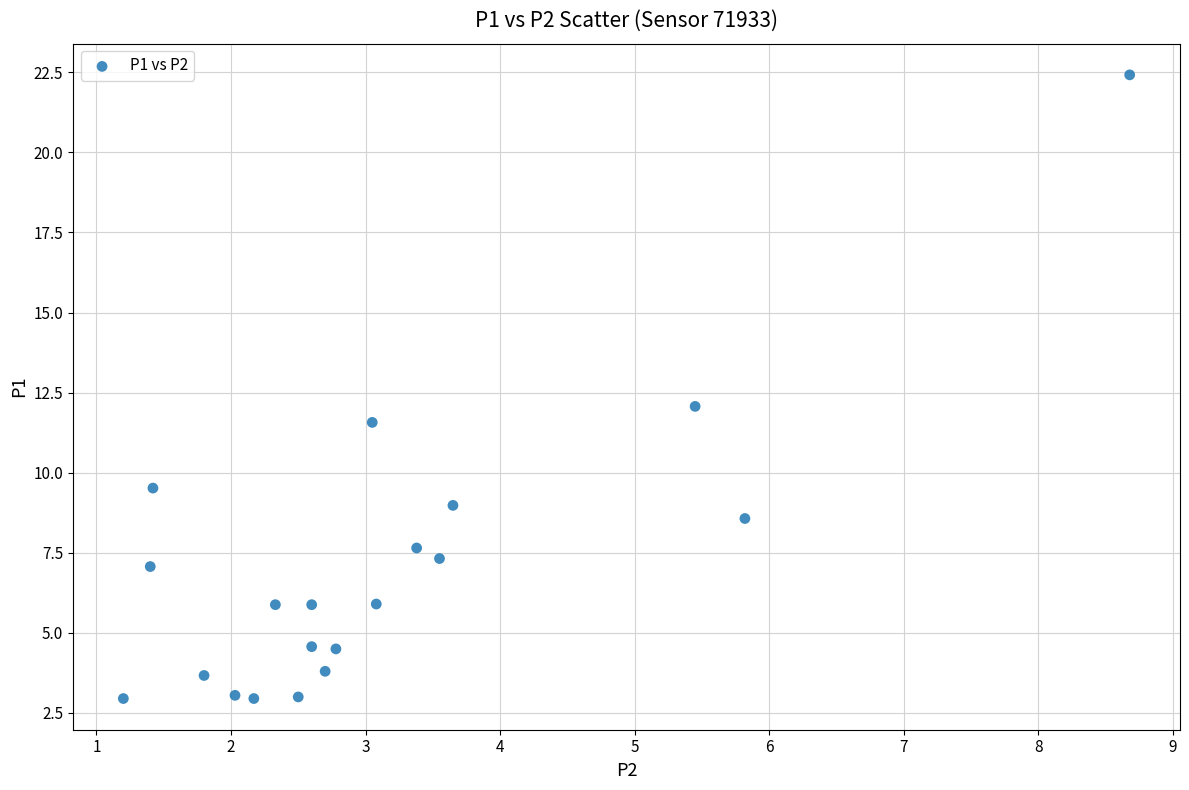

What is the range of X values (max minus min)?

7.5